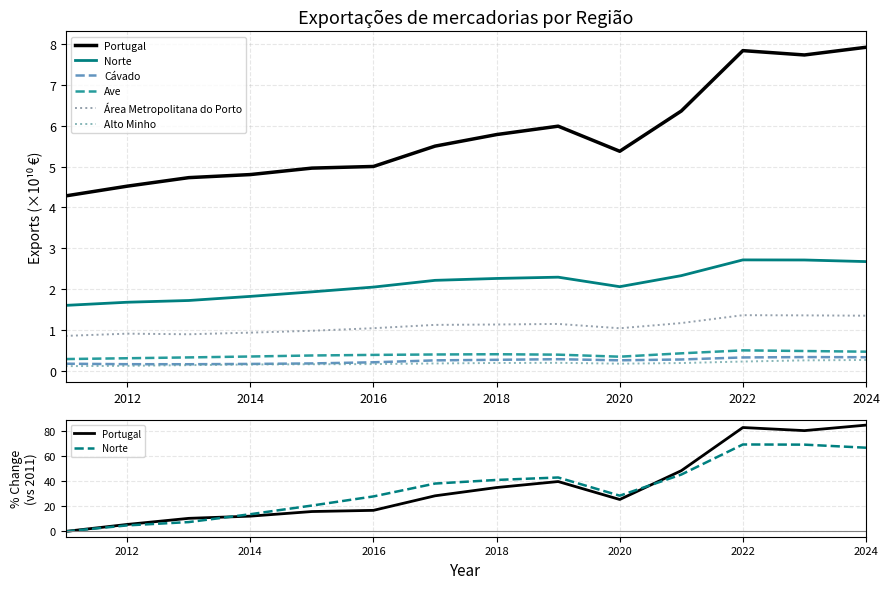

How many interior local valleys does the Ave series have?

1